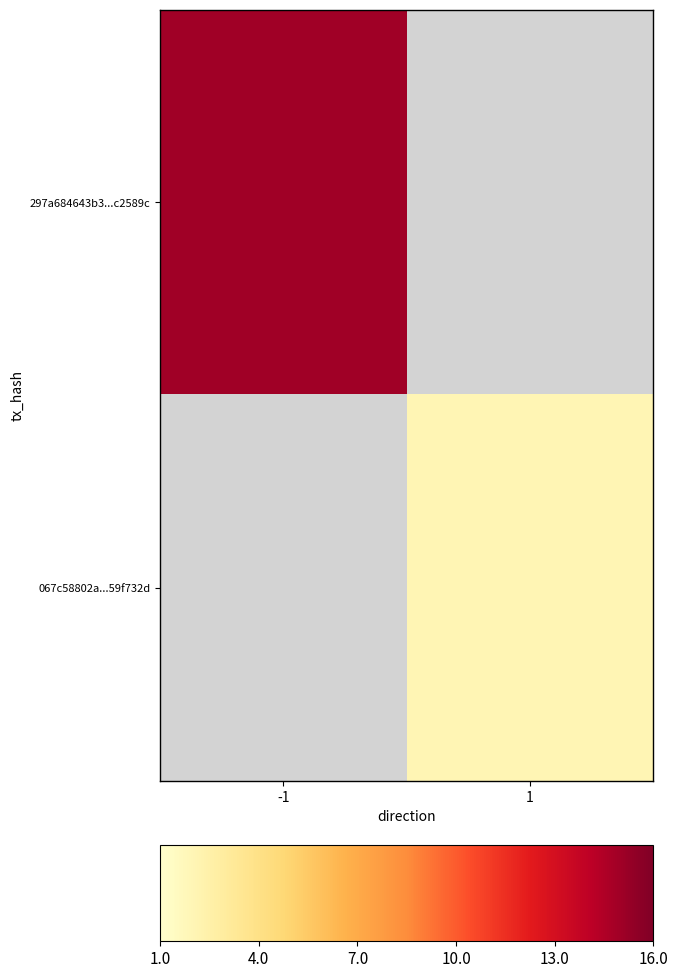

List the series in order of their overall mean, highest first.

297a684643b3...c2589c, 067c58802a...59f732d